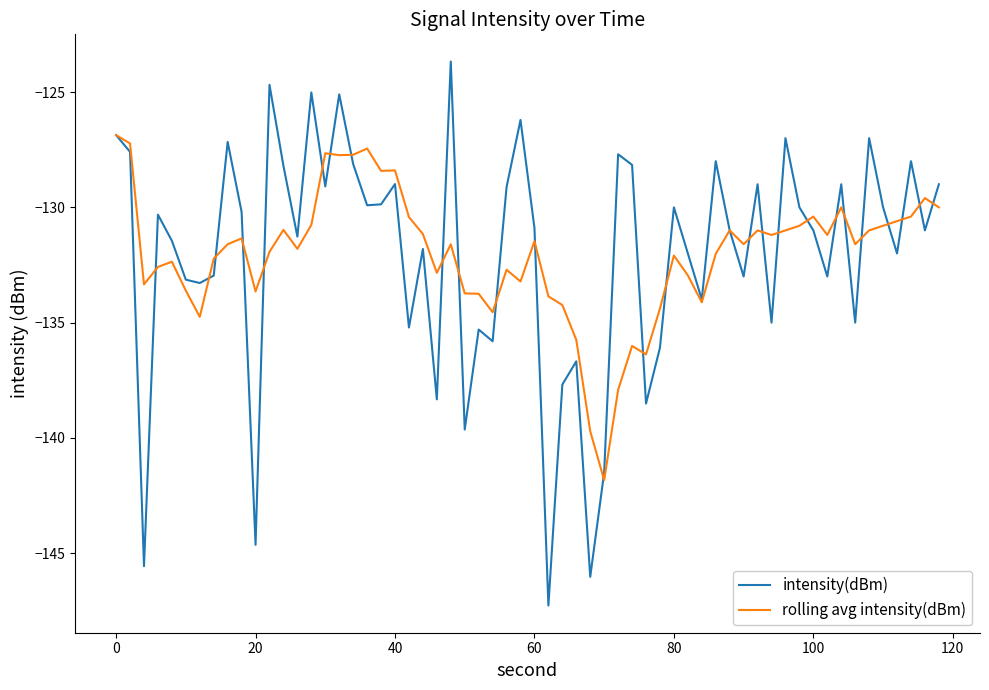

Which series has the largest range (max minus min)?

intensity(dBm)